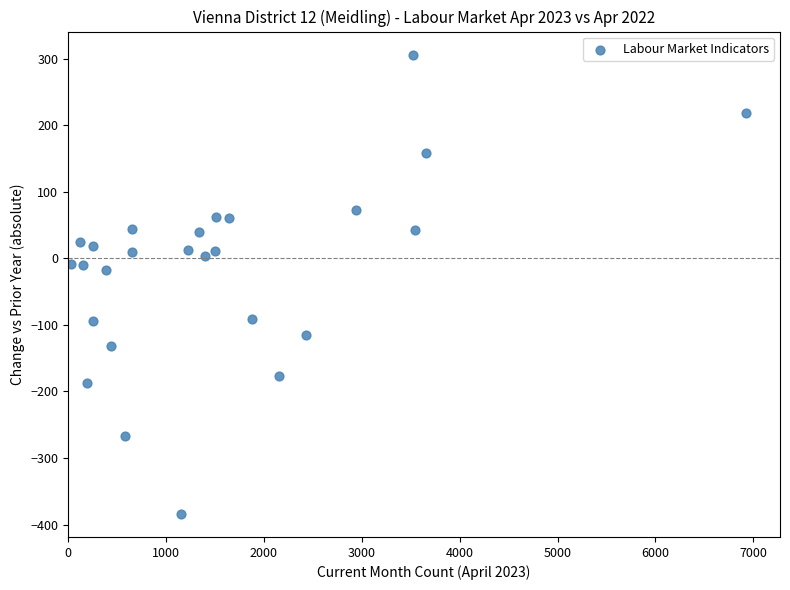

What is the range of Y values (max minus min)?

690